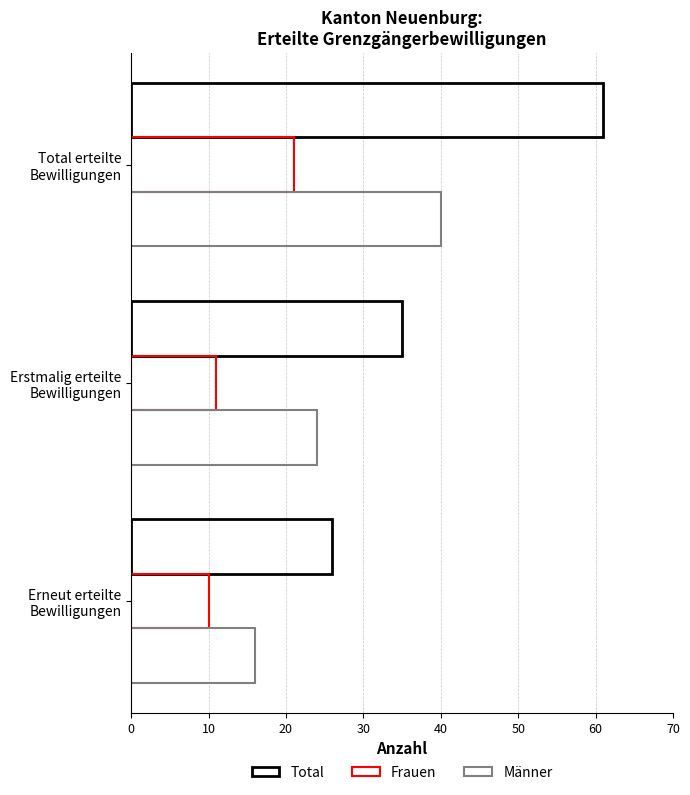

Count the number of data series in this chart.

3